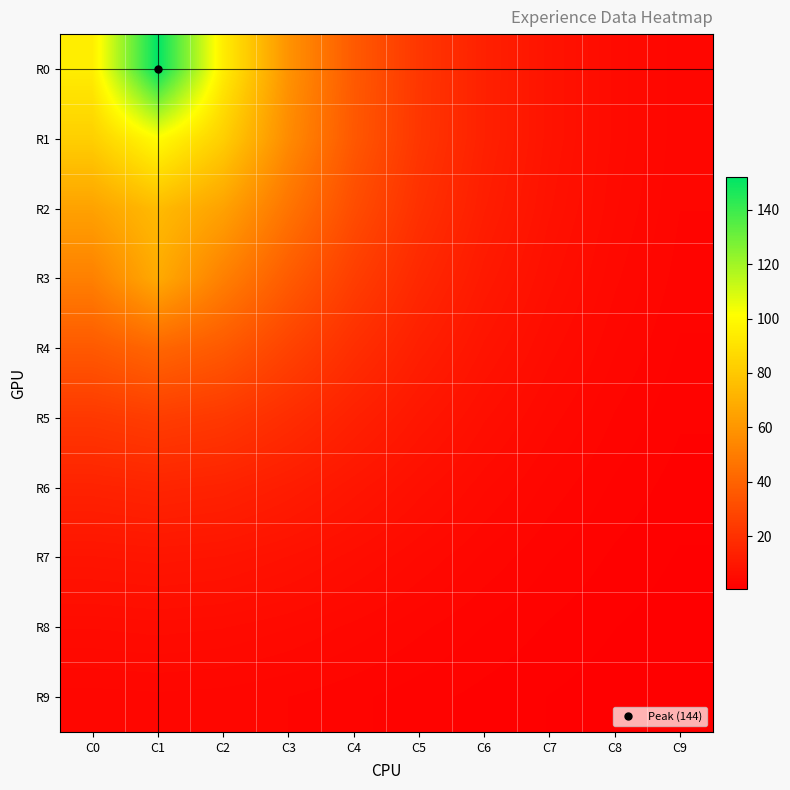

At which category is the sum across all series the highest?

C1